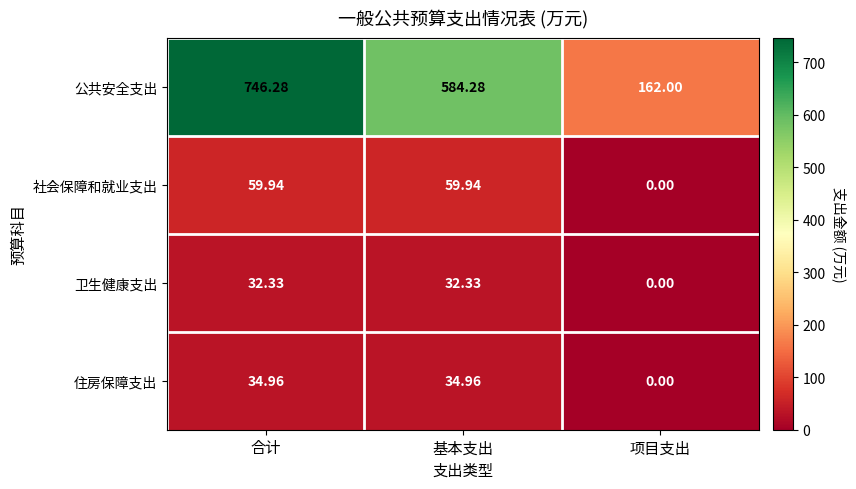

Where does the 卫生健康支出 series first go above 32?

合计